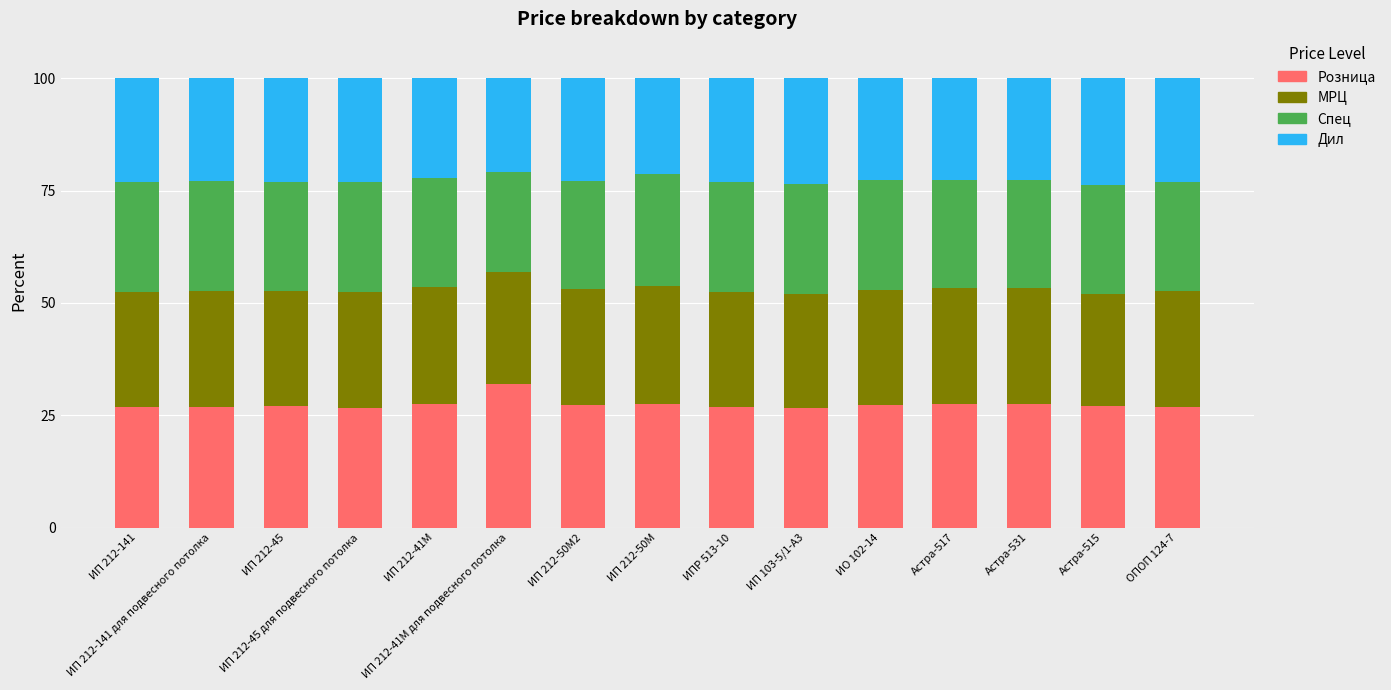

What is the maximum value for Розница?

32.0